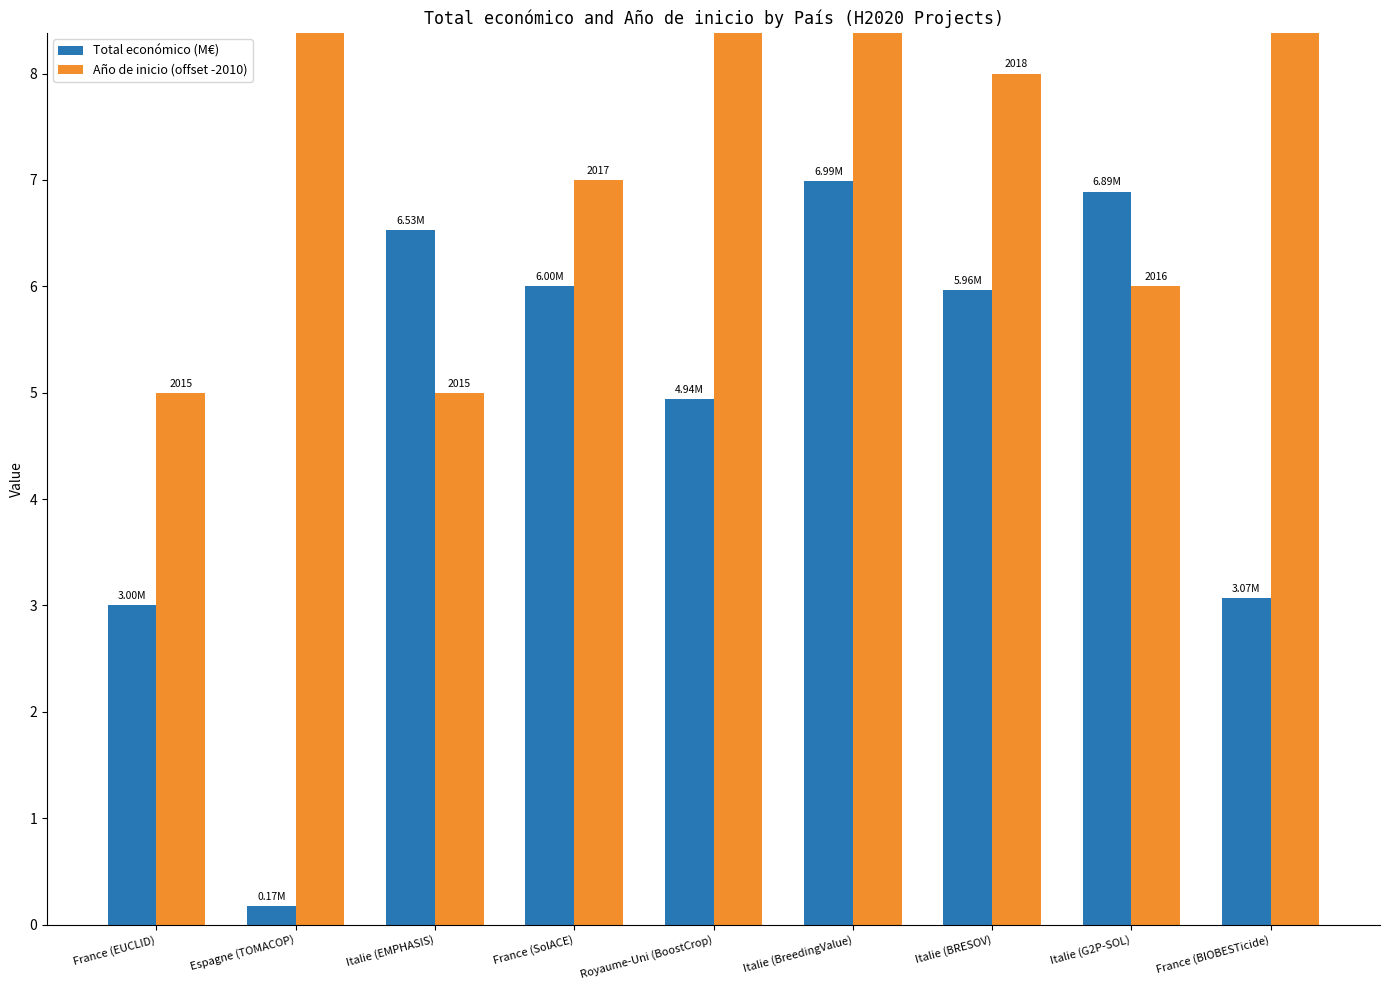

Rank the series by their average value, from highest to lowest.

Año de inicio (offset -2010), Total económico (M€)